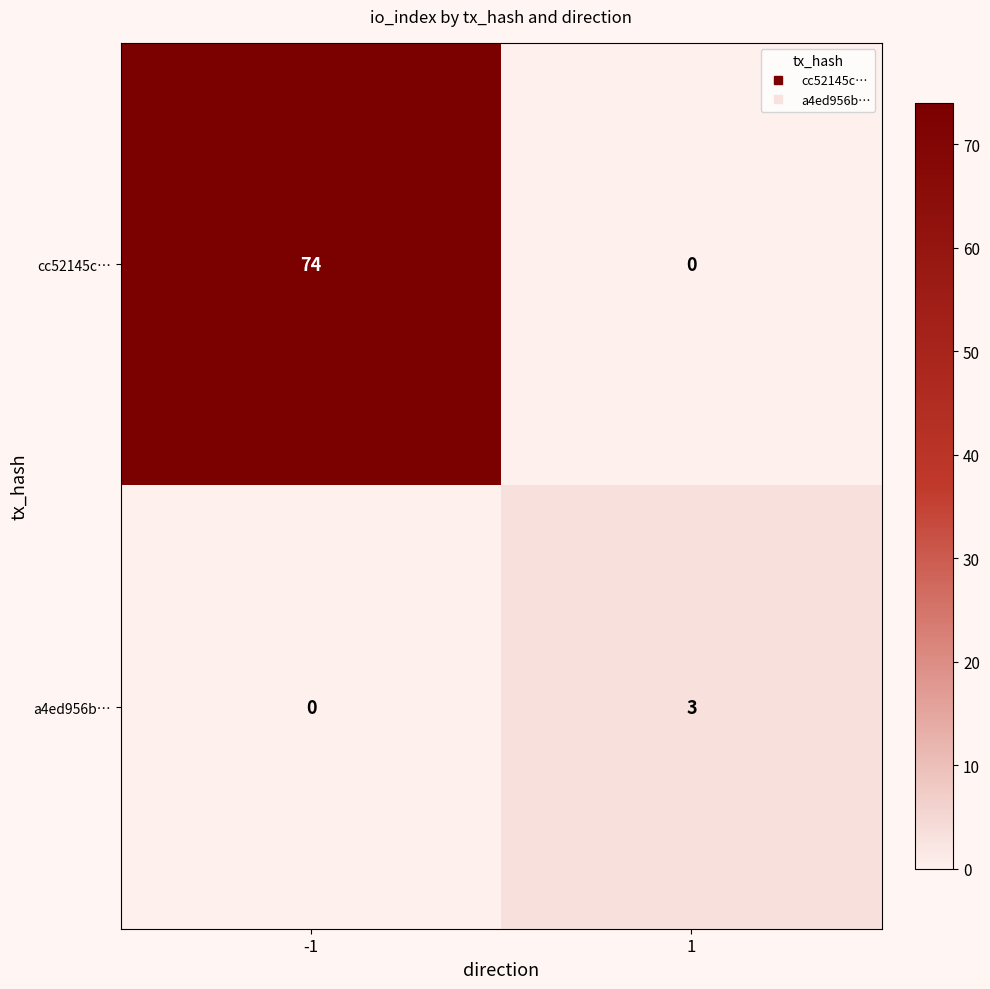

What is the spread (max minus min) of values at 1?

3